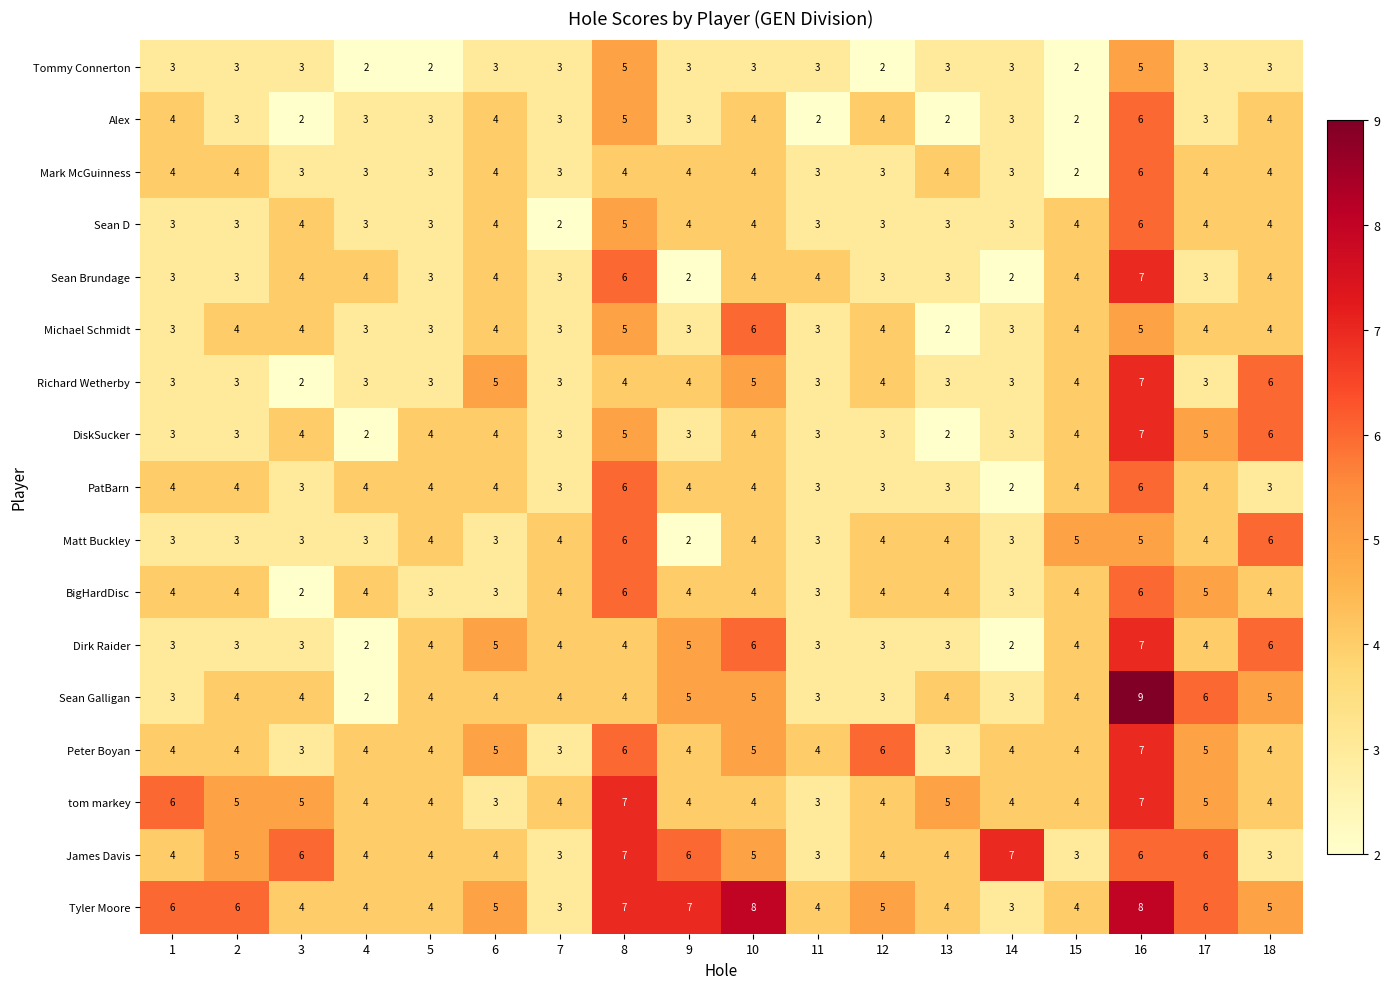

The Peter Boyan series shows 4 at 1. True or false?

True